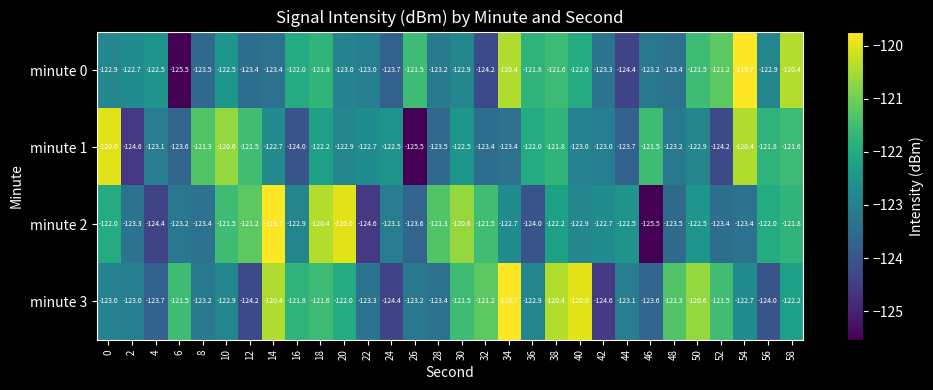

What is the total value across all series at 6?

-493.8